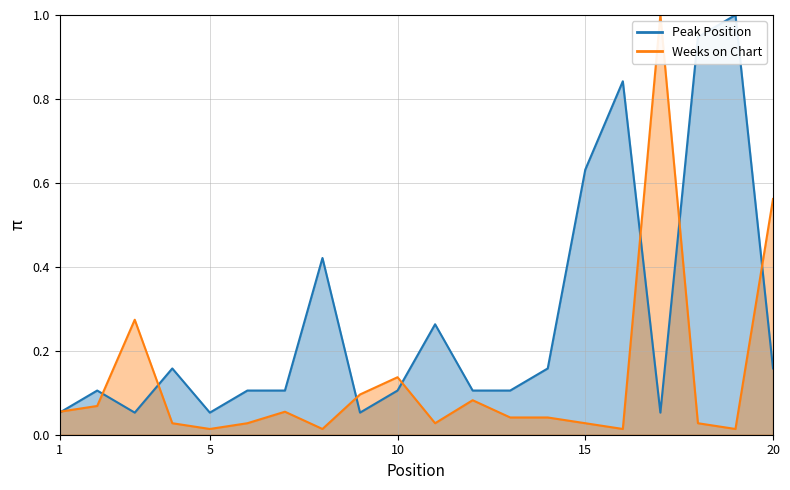

Which series has the largest total across all categories?

Peak Position